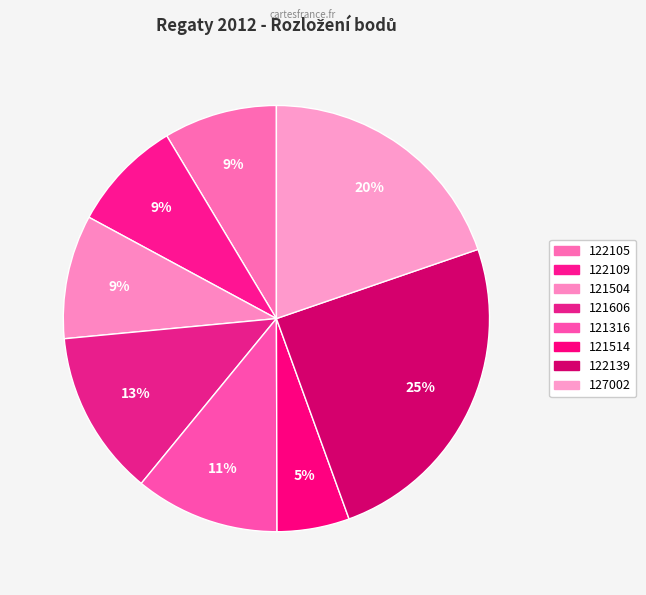

Rank the categories by value from highest to lowest.

122139, 127002, 121606, 121316, 121504, 122105, 122109, 121514